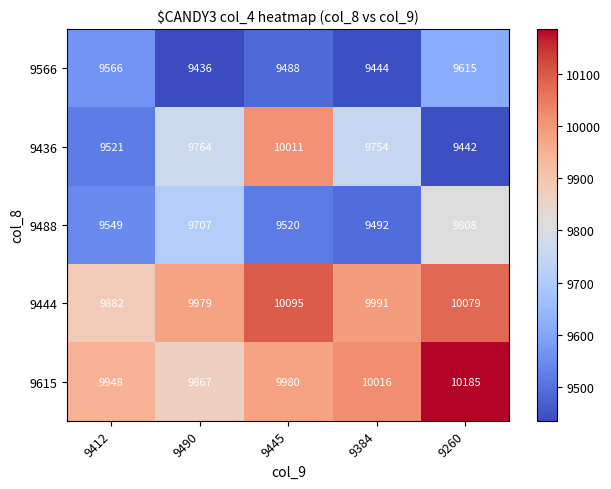

Reading left to right, transcribe all the data shown in this chart.

9566: 9566	9436	9488	9444	9615
9436: 9521	9764	10011	9754	9442
9488: 9549	9707	9520	9492	9808
9444: 9882	9979	10095	9991	10079
9615: 9948	9867	9980	10016	10185